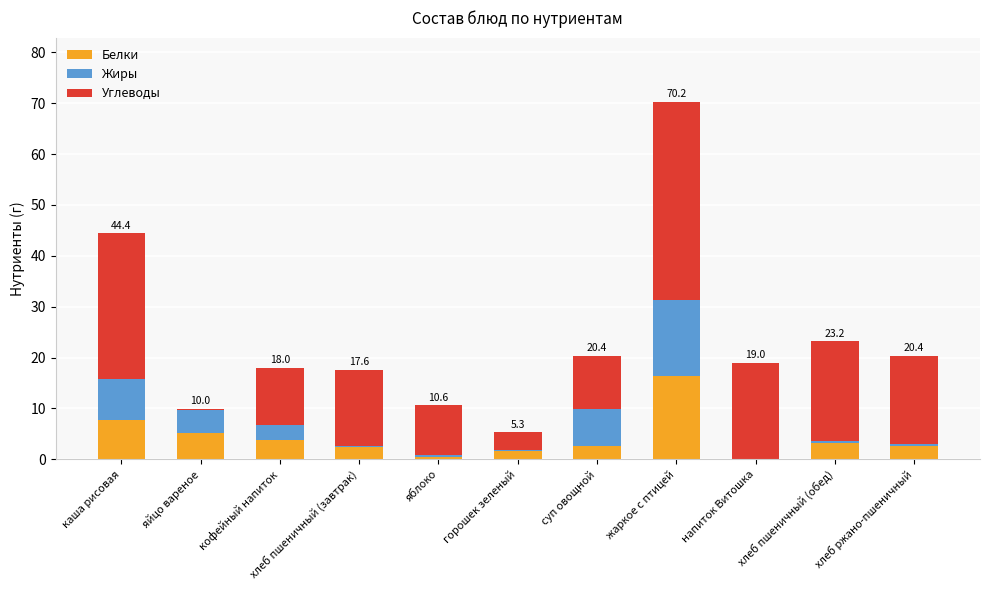

What is the total value across all series at напиток Витошка?

19.0